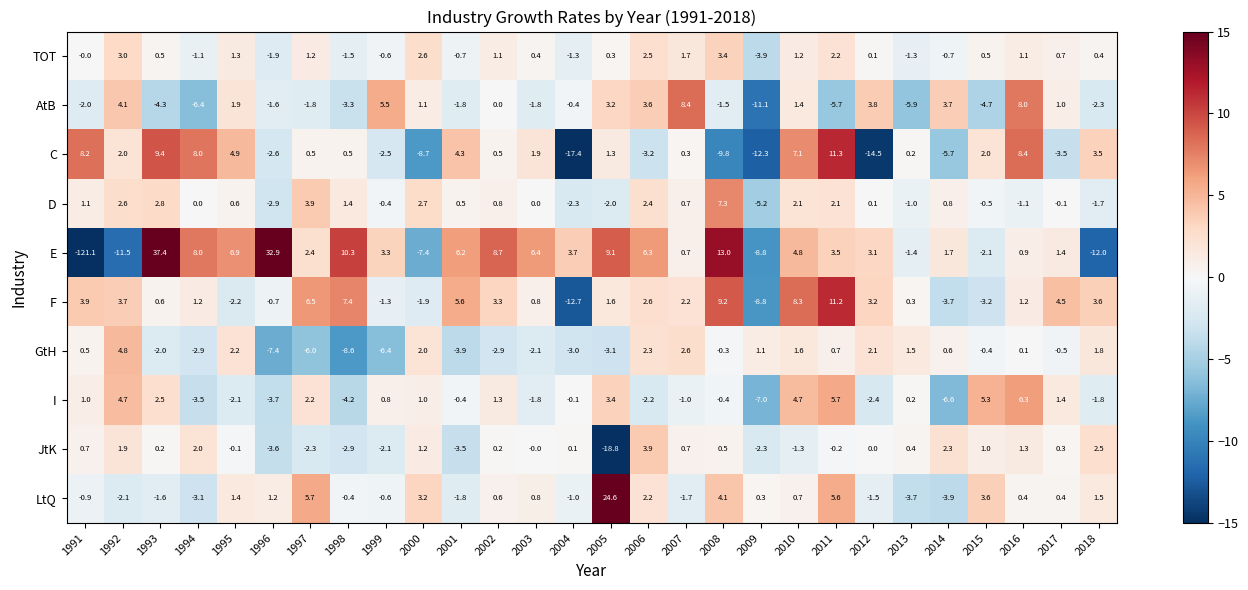

Between 1997 and 2006, which series saw the biggest shift?

GtH